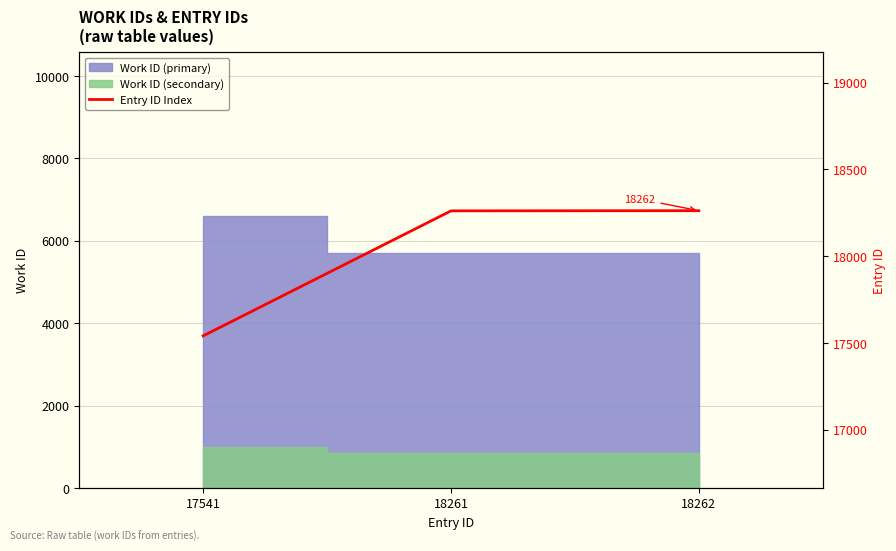

What is the value of the 2nd point from the left?

18261